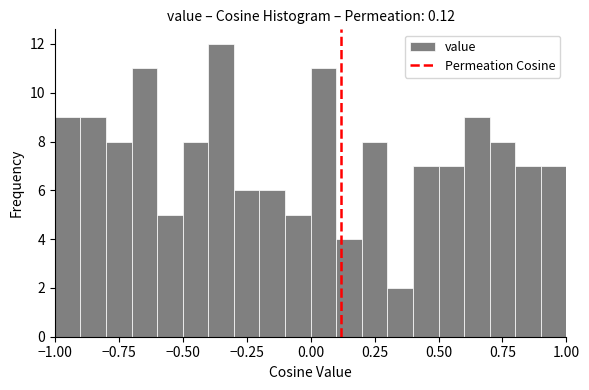

Around what value on the x-axis is the tallest bar? Give the approximate position of its centre, as read against the axis.

-0.35